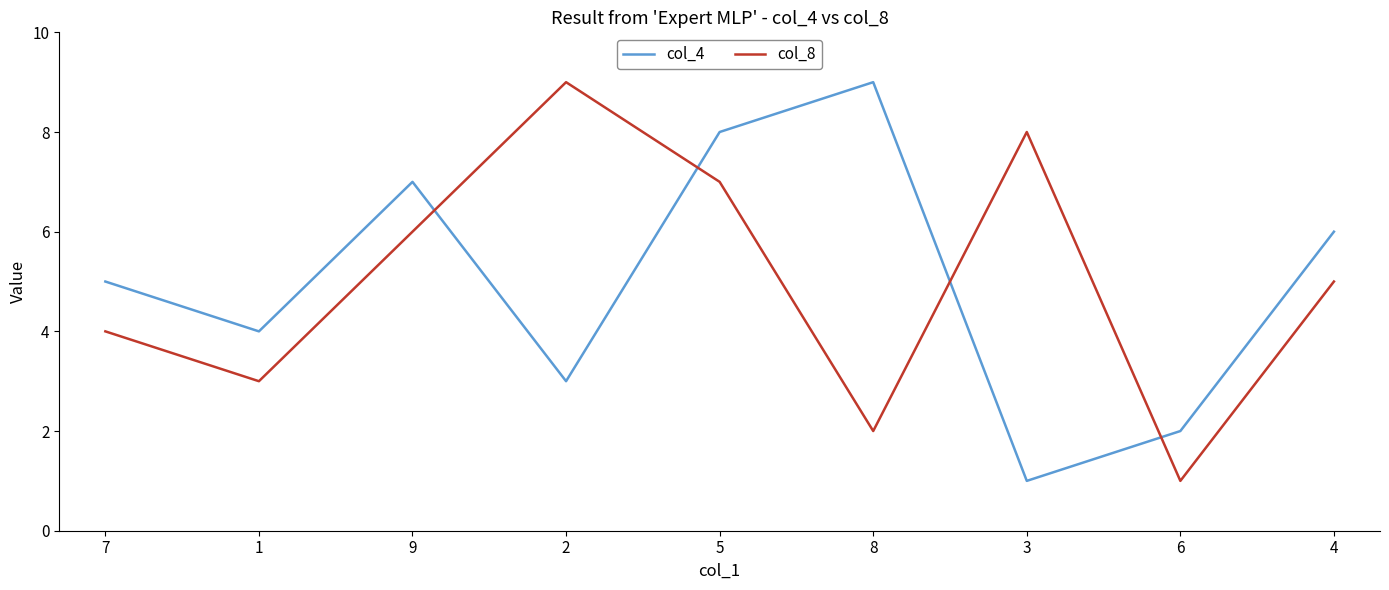

How many col_4 values are between 3 and 7?

5